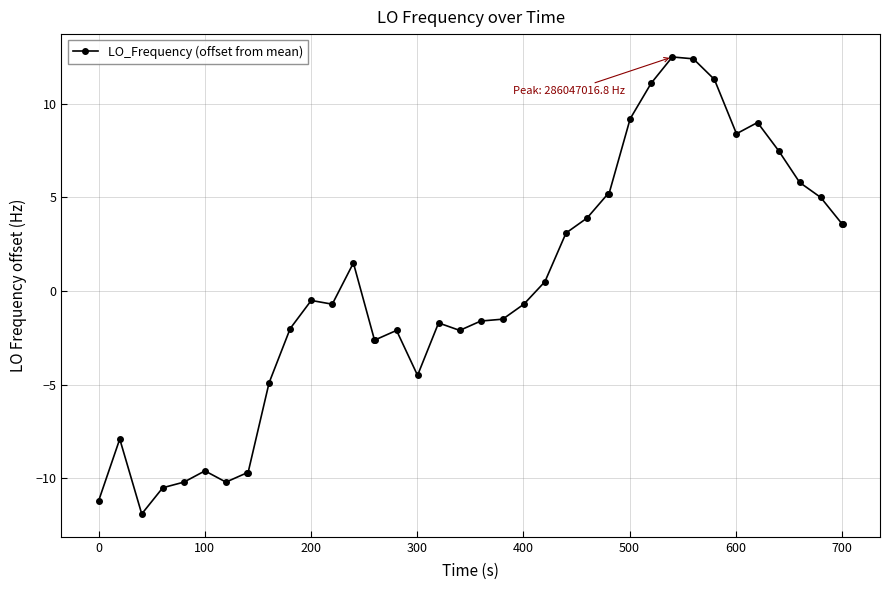

What is the maximum value shown in the chart?

12.5